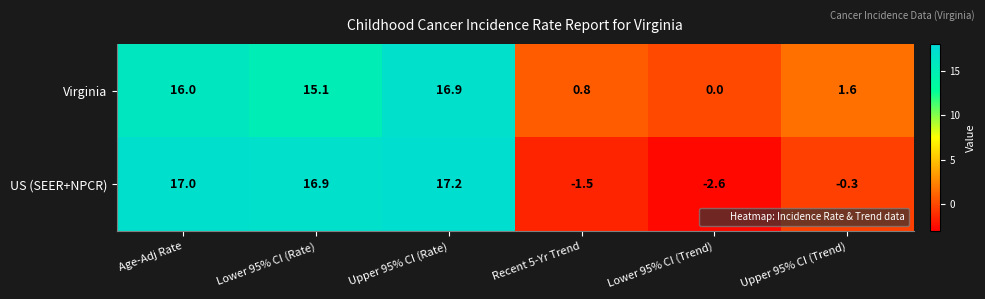

How many values in Virginia are above zero?

5